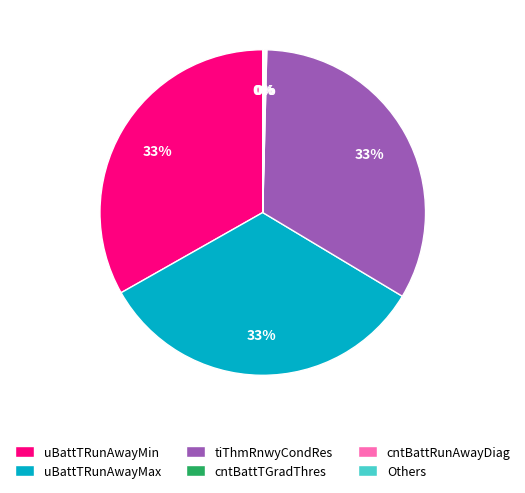

Combined, do uBattTRunAwayMin and tiThmRnwyCondRes account for over 50%?

Yes